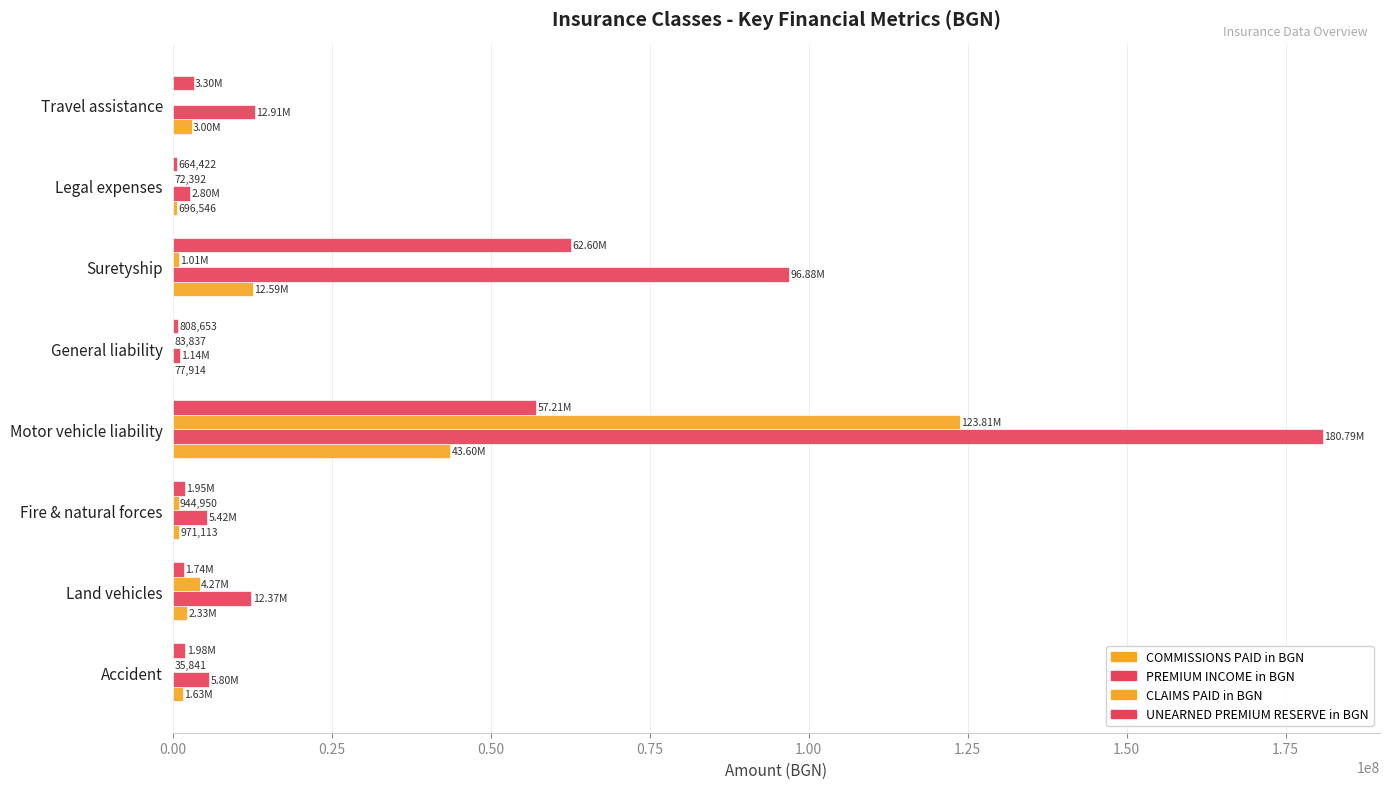

How many series are shown in this chart?

4